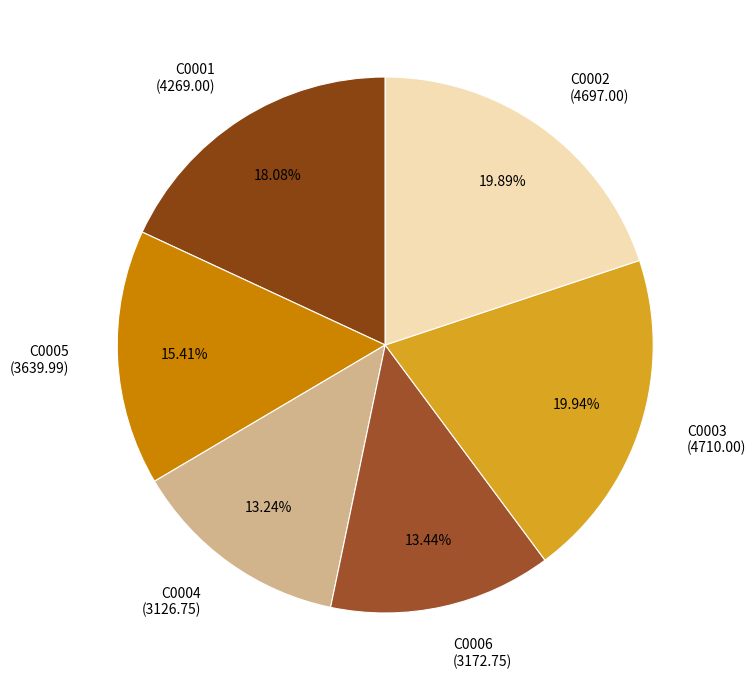

What is the ratio of the value at C0006 to the value at C0001?

0.7